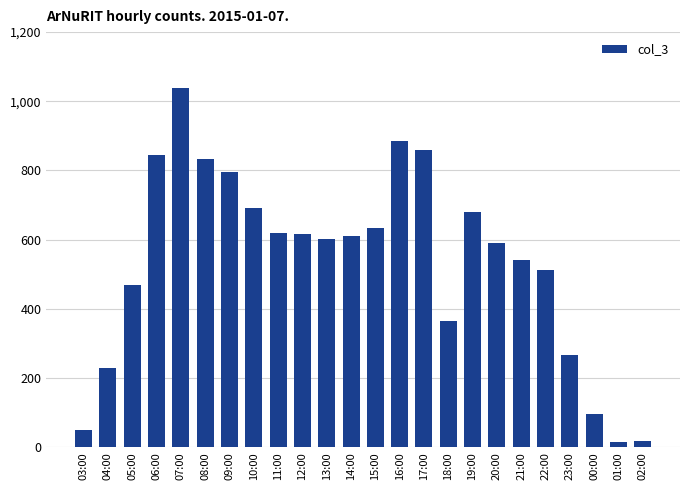

What is the label of the 16th bar from the left?

18:00